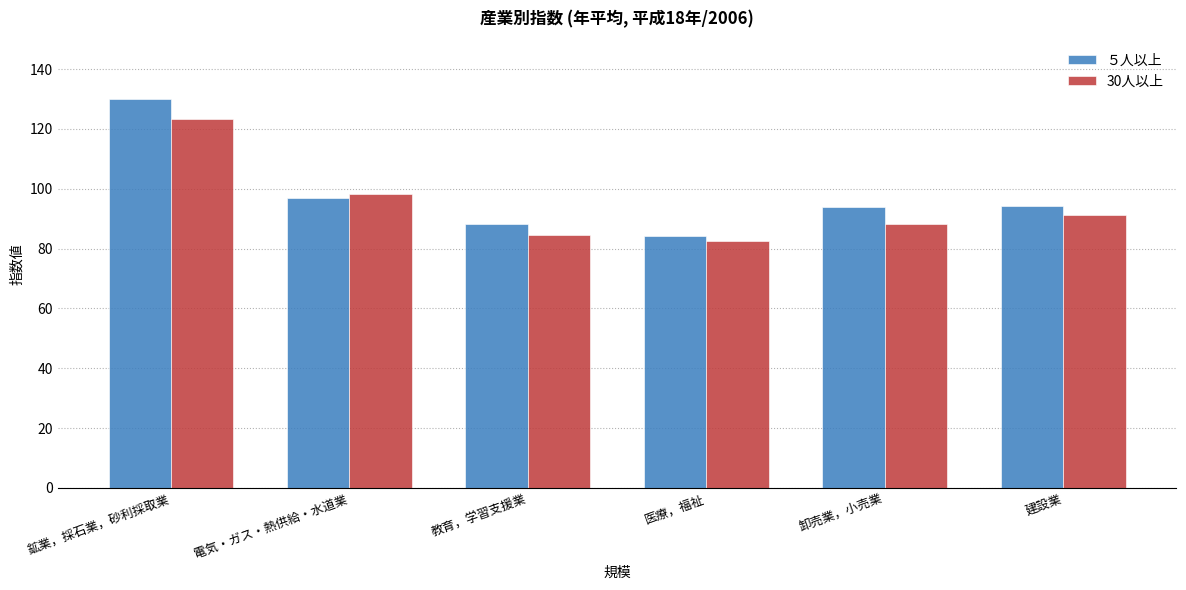

At which label does 30人以上 reach its peak?

鉱業，採石業，砂利採取業